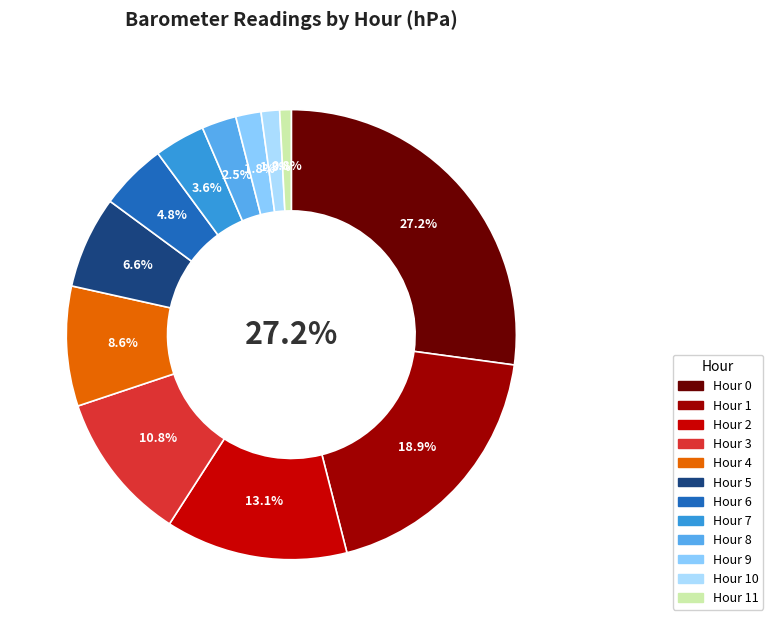

Rank the categories by value from lowest to highest.

Hour 11, Hour 10, Hour 9, Hour 8, Hour 7, Hour 6, Hour 5, Hour 4, Hour 3, Hour 2, Hour 1, Hour 0